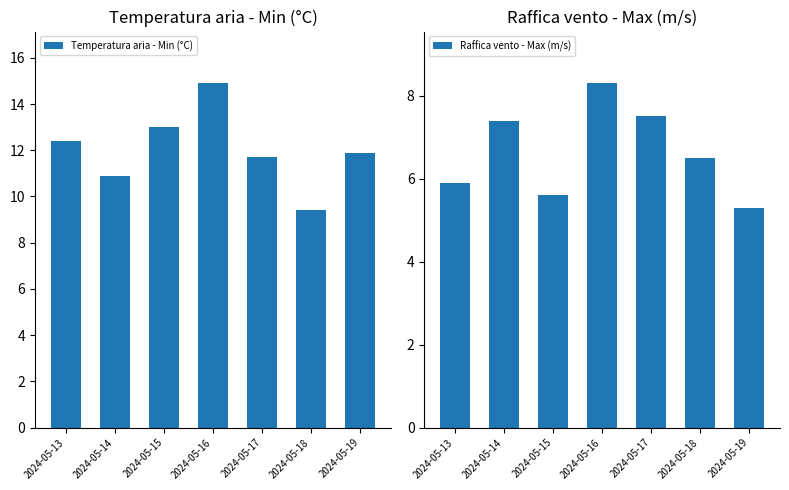

List the series in order of their peak value, highest first.

Temperatura aria - Min (°C), Raffica vento - Max (m/s)